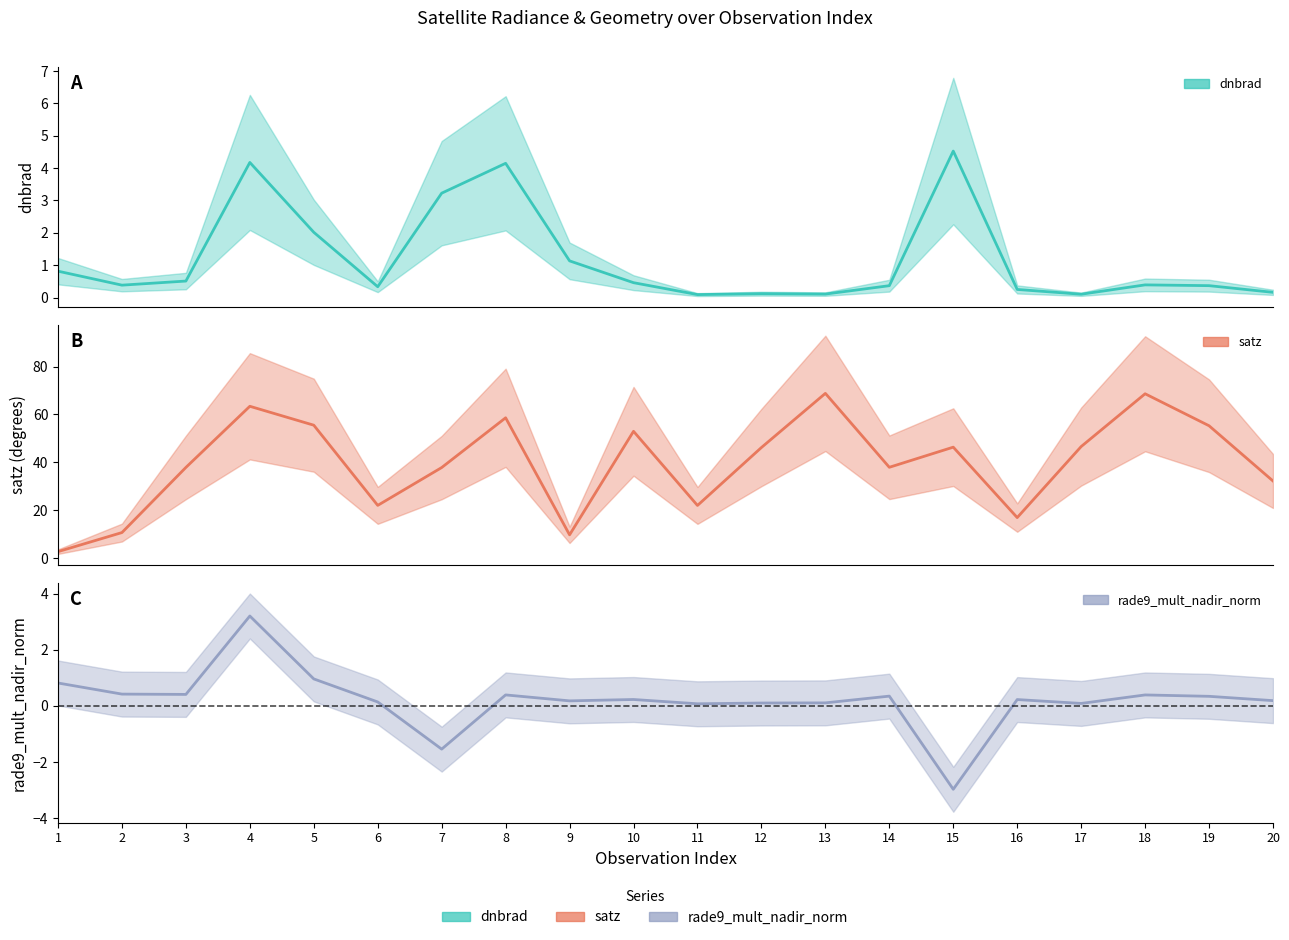

What is the difference between the satz (median) values at 17 and 9?

36.9